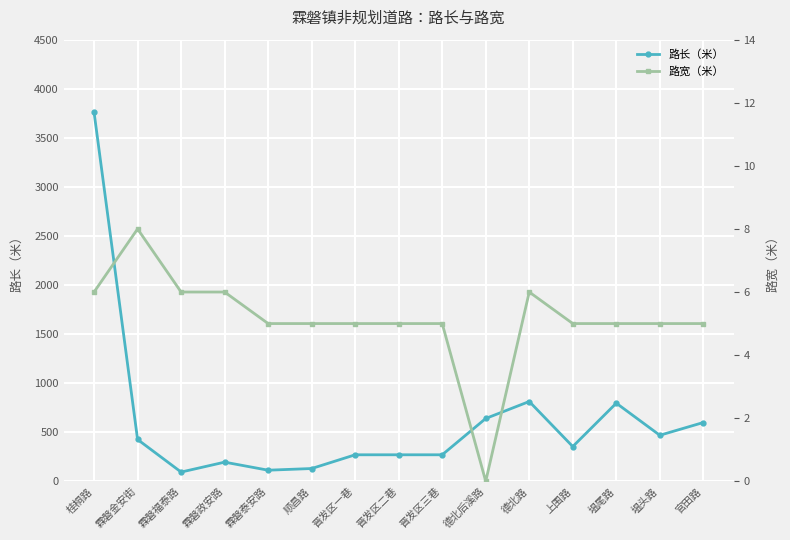

What are all the series names shown in the legend?

路长（米）, 路宽（米）